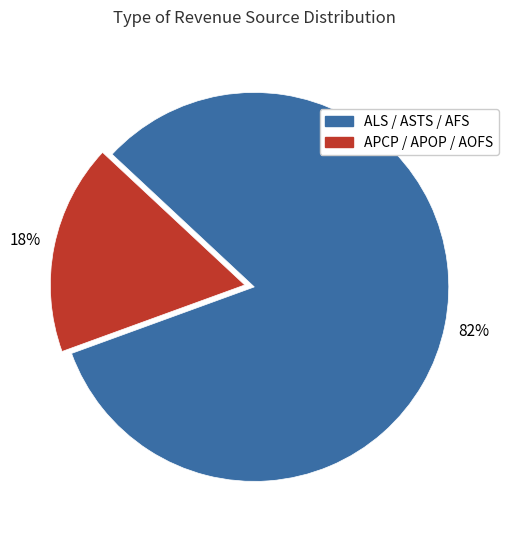

To the nearest percent, what is the average slice percentage?

50%